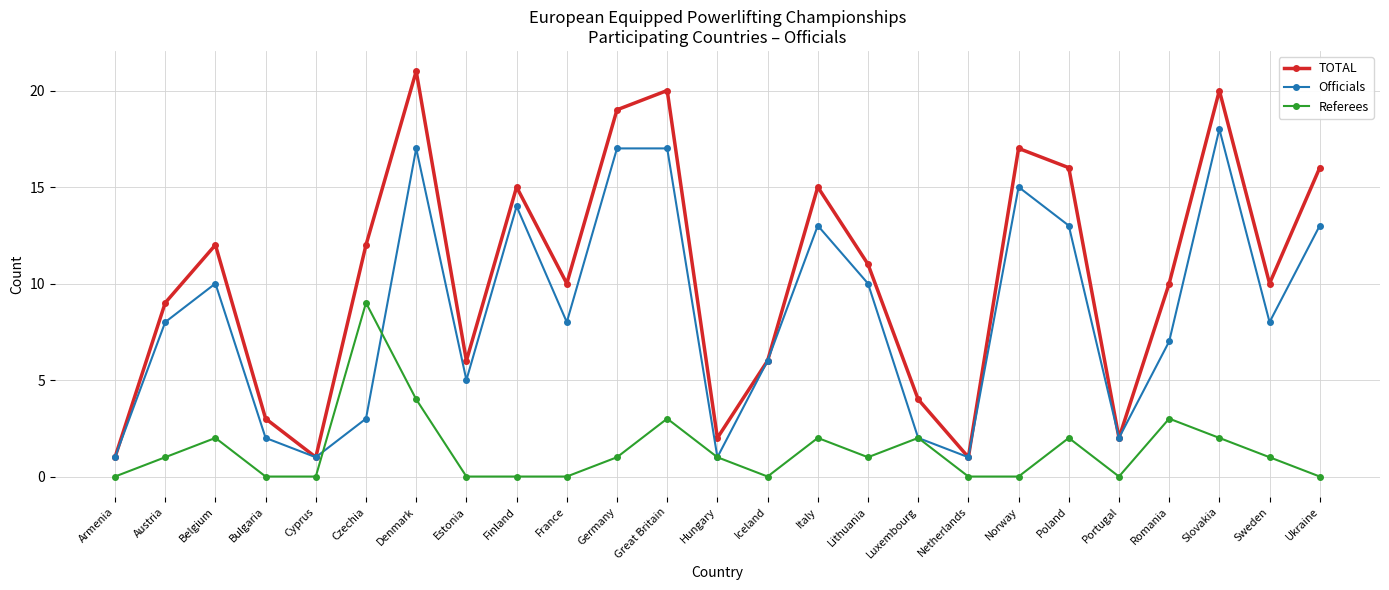

Which series has the largest total across all categories?

TOTAL